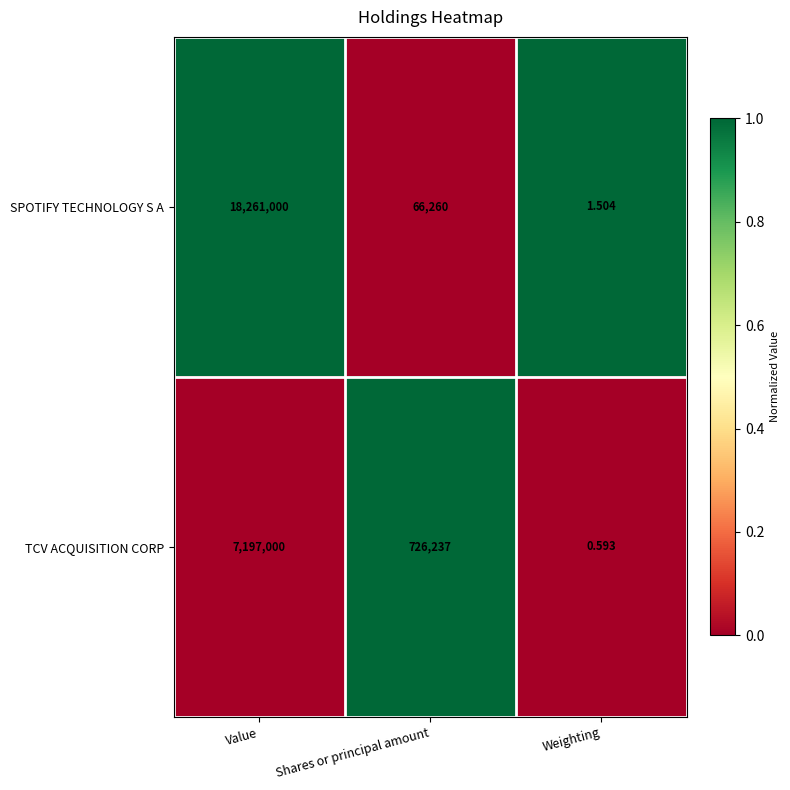

At which label does SPOTIFY TECHNOLOGY S A first exceed 66260?

Value